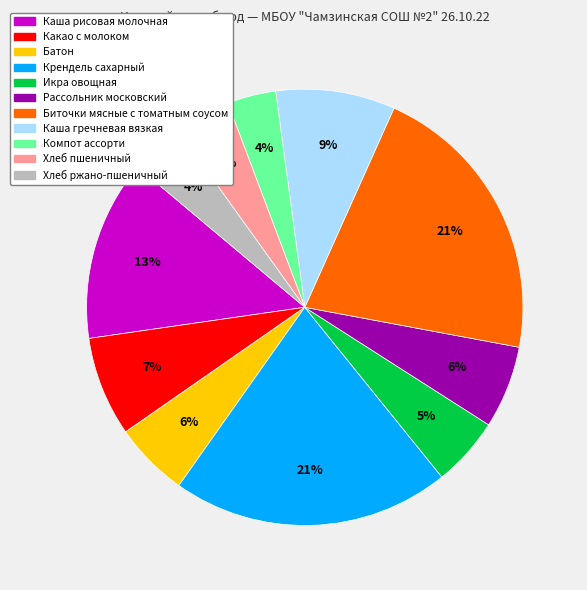

Combined, do Батон and Каша гречневая вязкая account for over 50%?

No